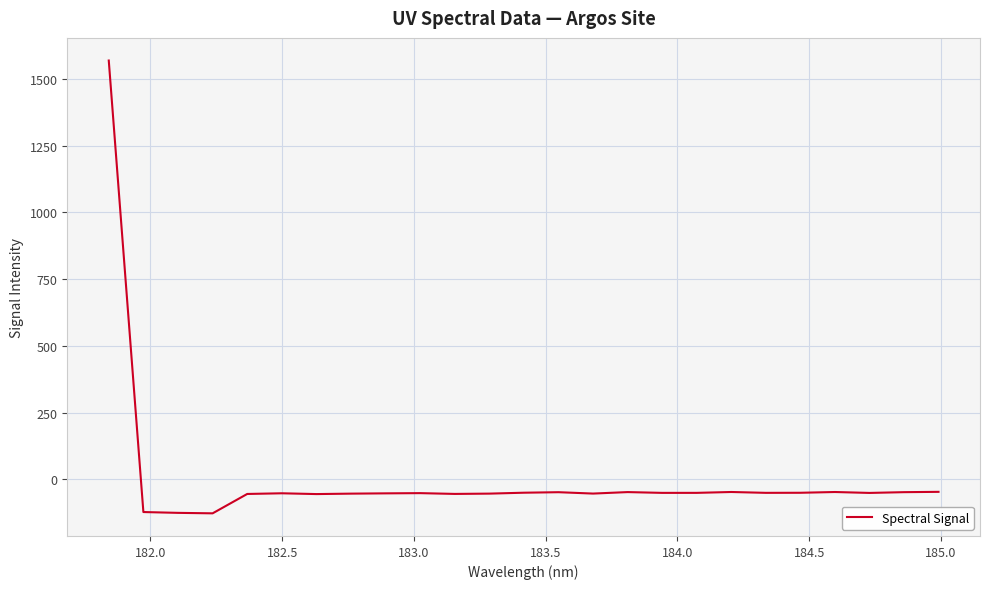

What is the difference between the maximum and minimum values?

1696.6